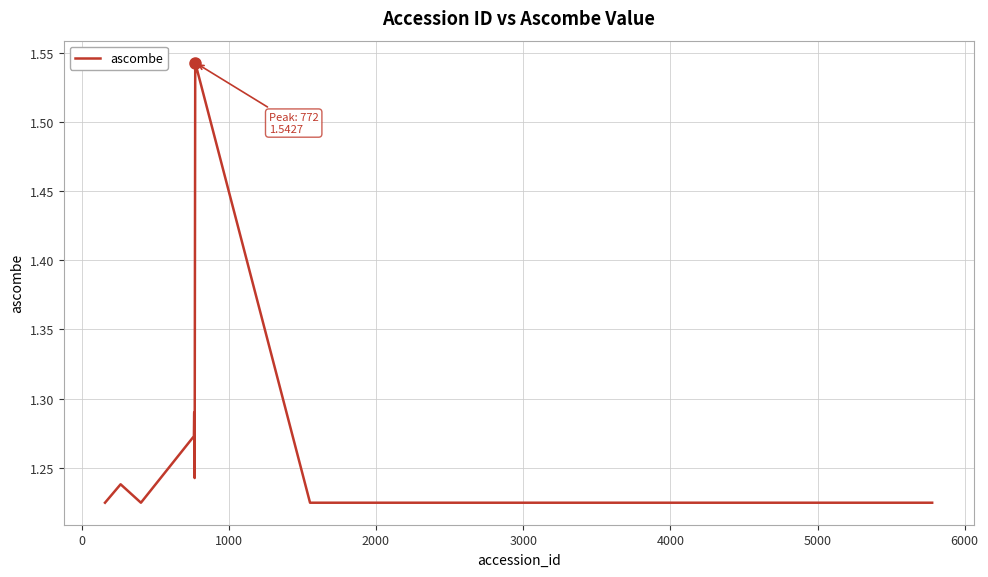

What is the difference between the maximum and minimum values?

0.3